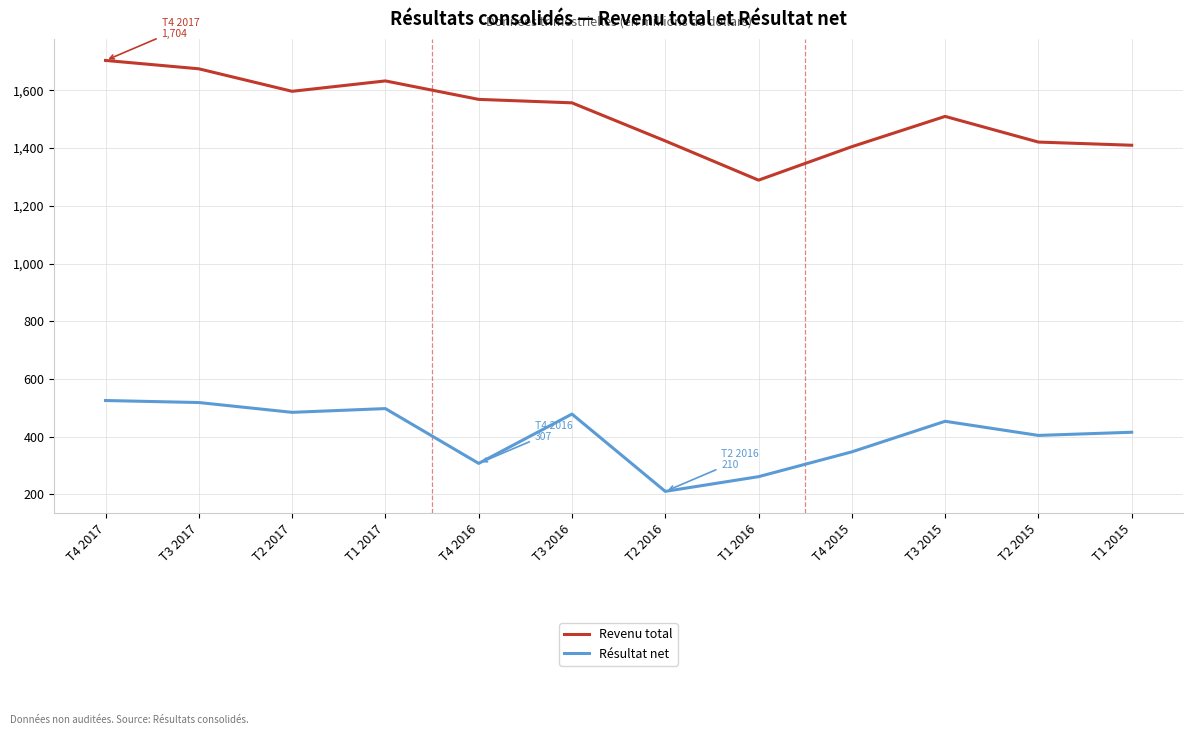

What is the total value across all series at T3 2017?

2193